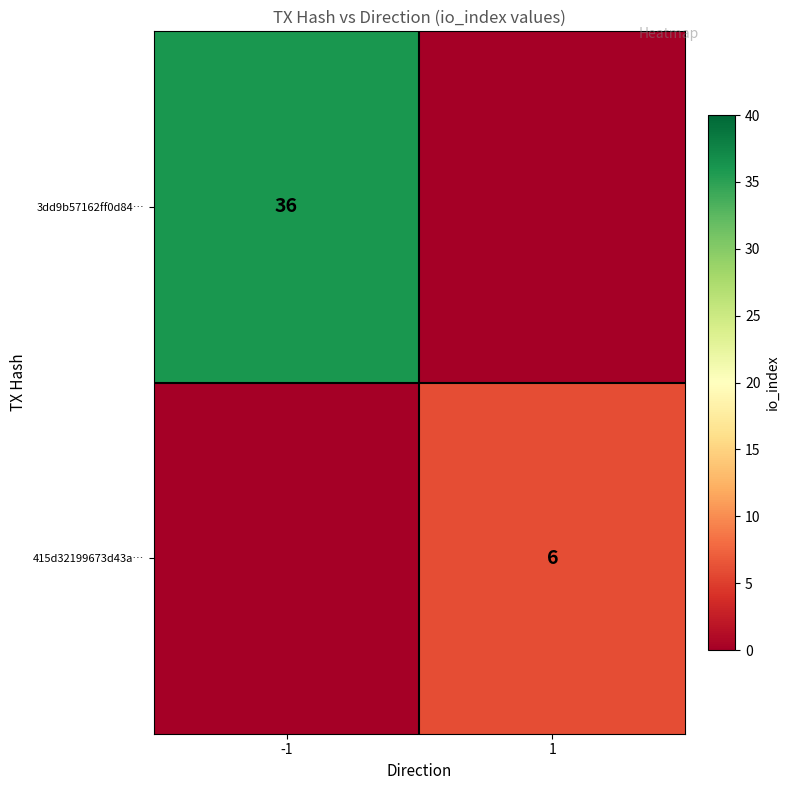

The value of 415d32199673d43a… at 1 is 6. True or false?

True